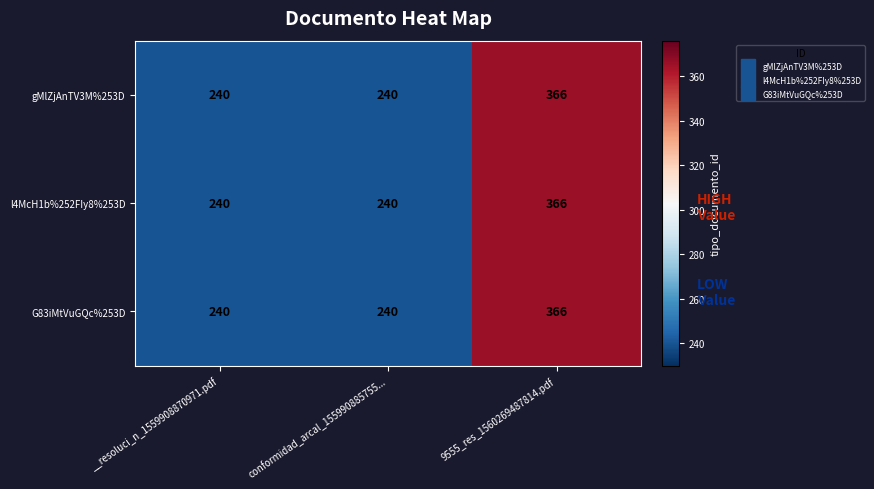

What is the sum of all G83iMtVuGQc%253D values?

846